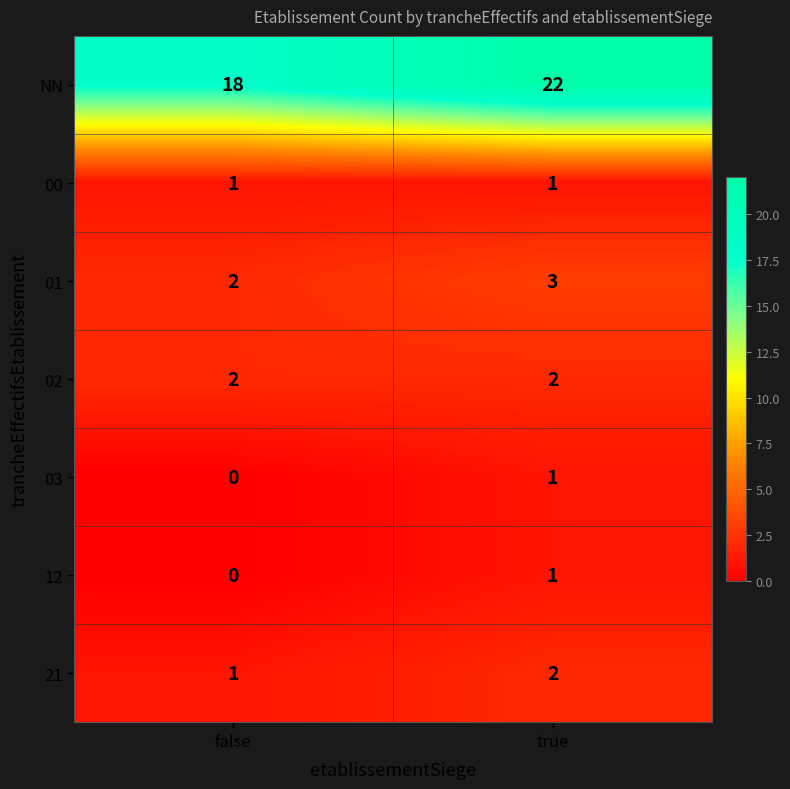

What is the total value across all series at true?

32